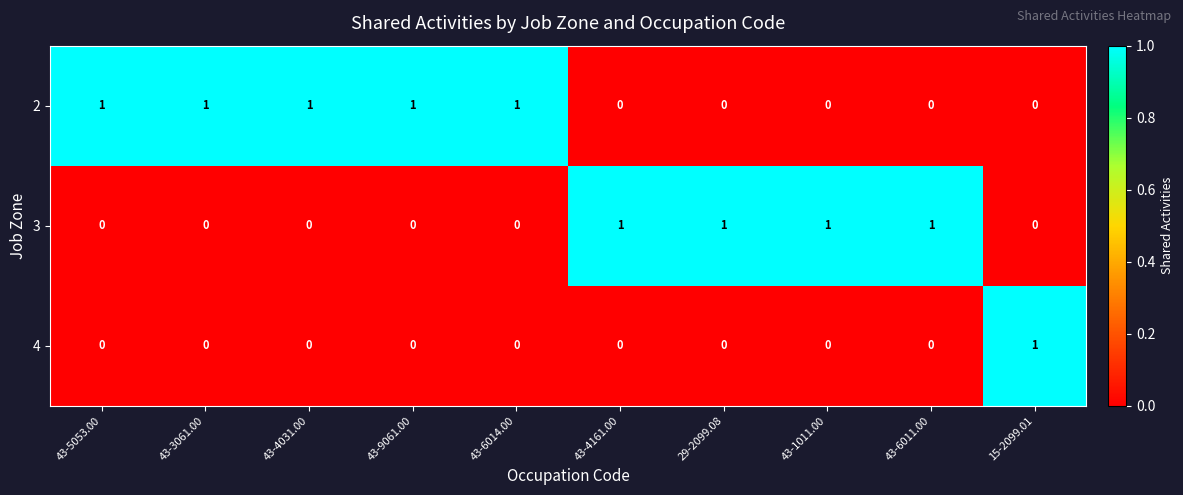

At which label does 4 reach its peak?

15-2099.01